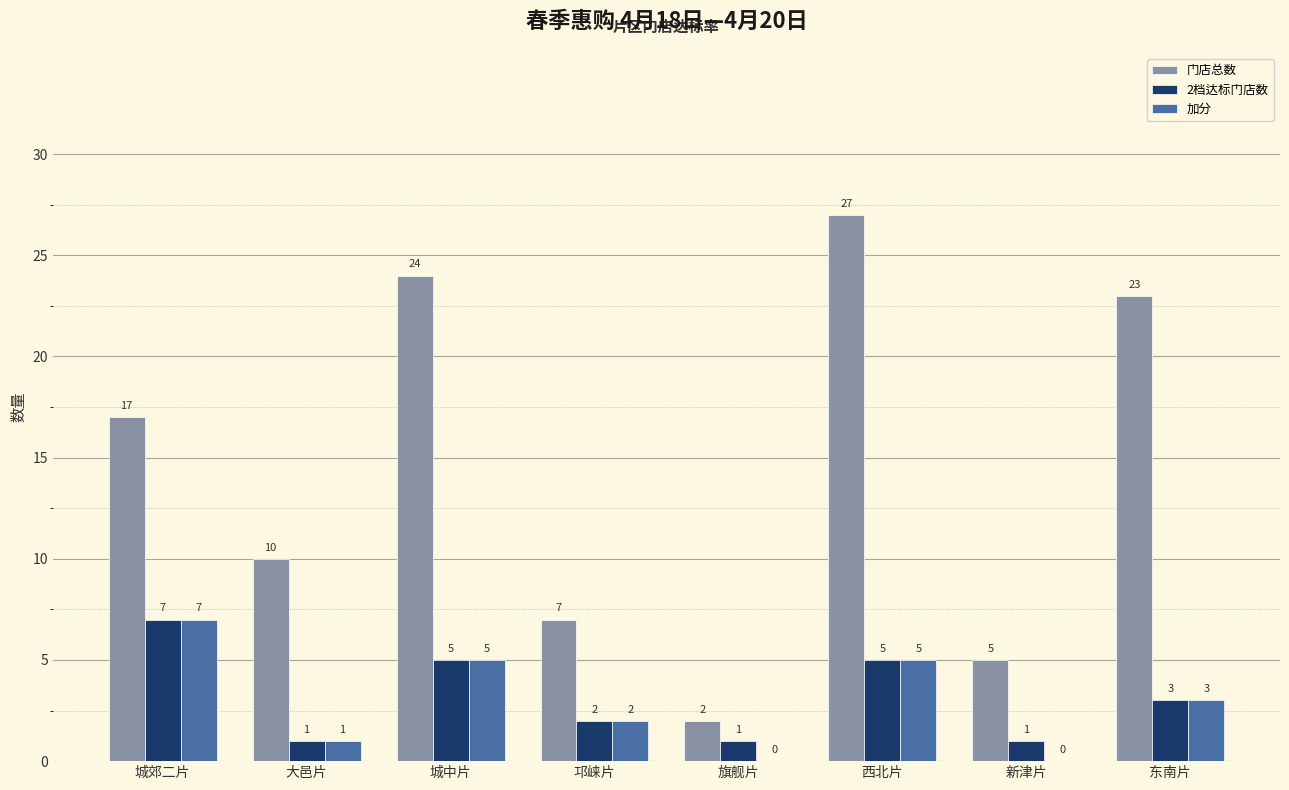

Which series has the largest range (max minus min)?

门店总数